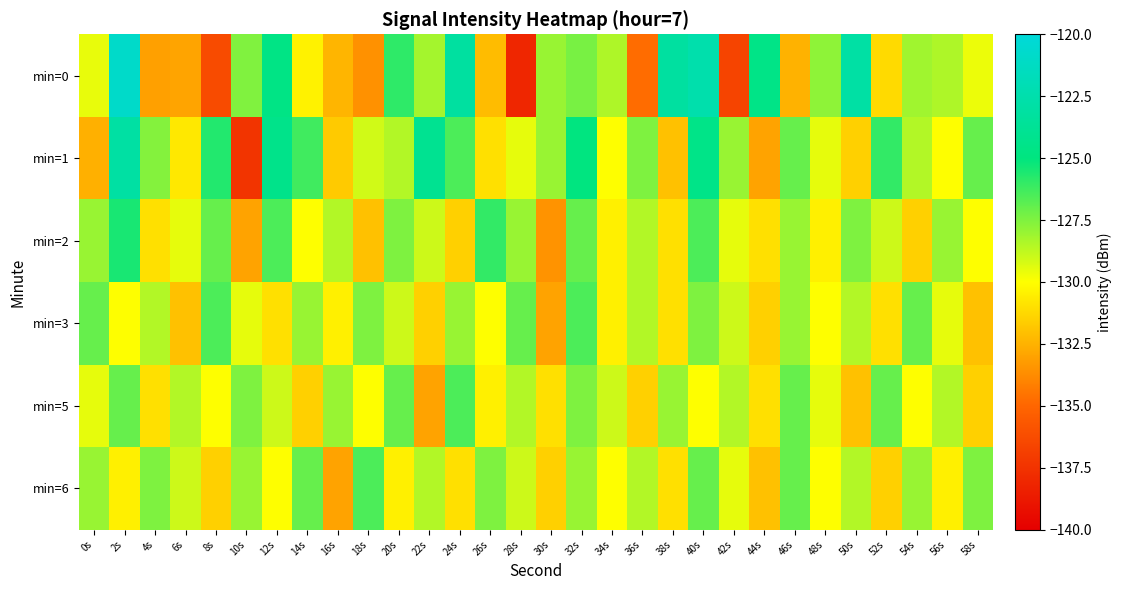

What is the greatest value displayed?

-120.9